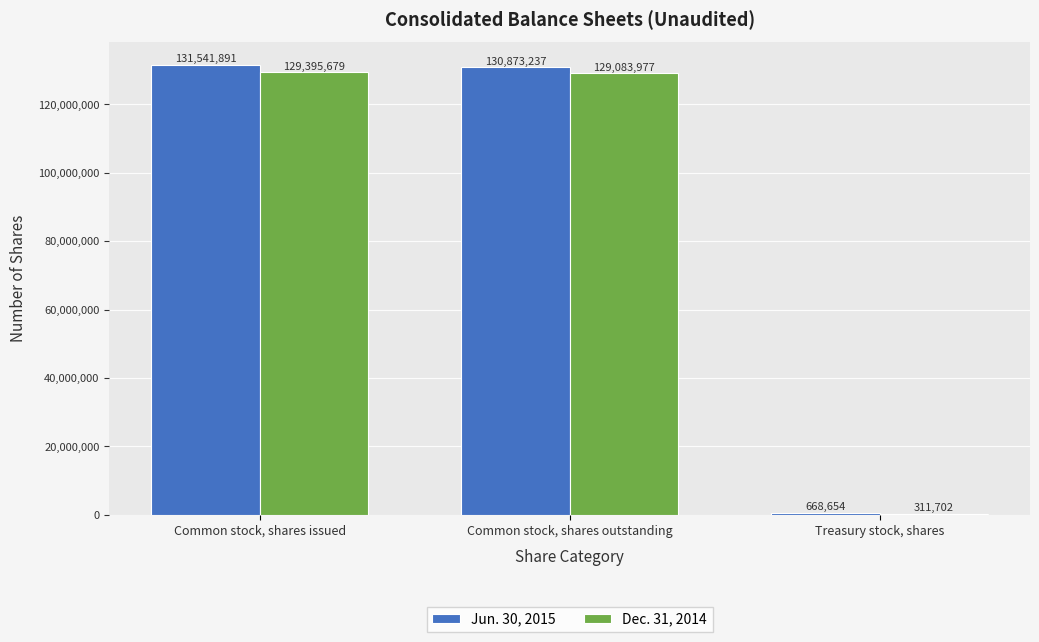

What is the total value across all series at Common stock, shares outstanding?

259957214